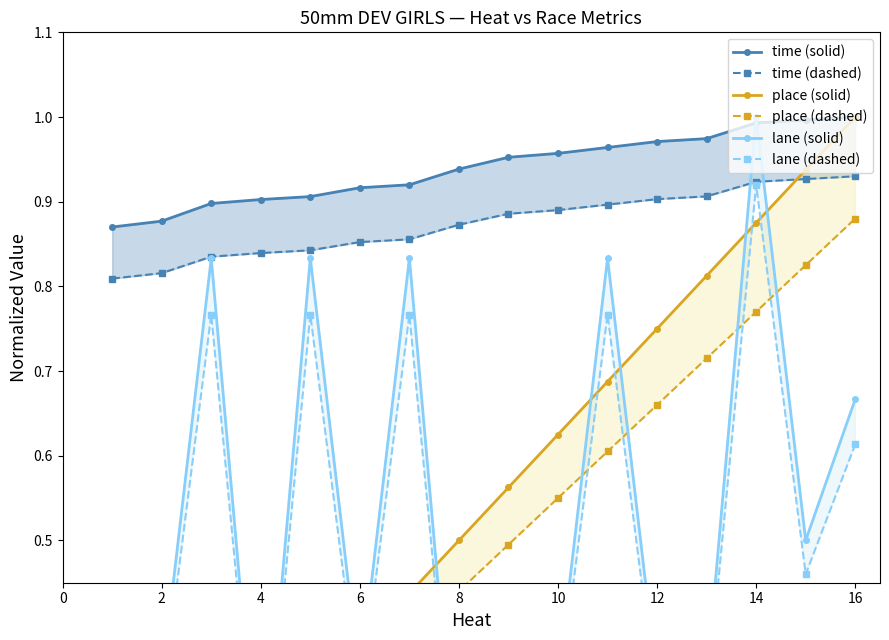

True or false: place (dashed) and time (dashed) intersect in this chart.

False